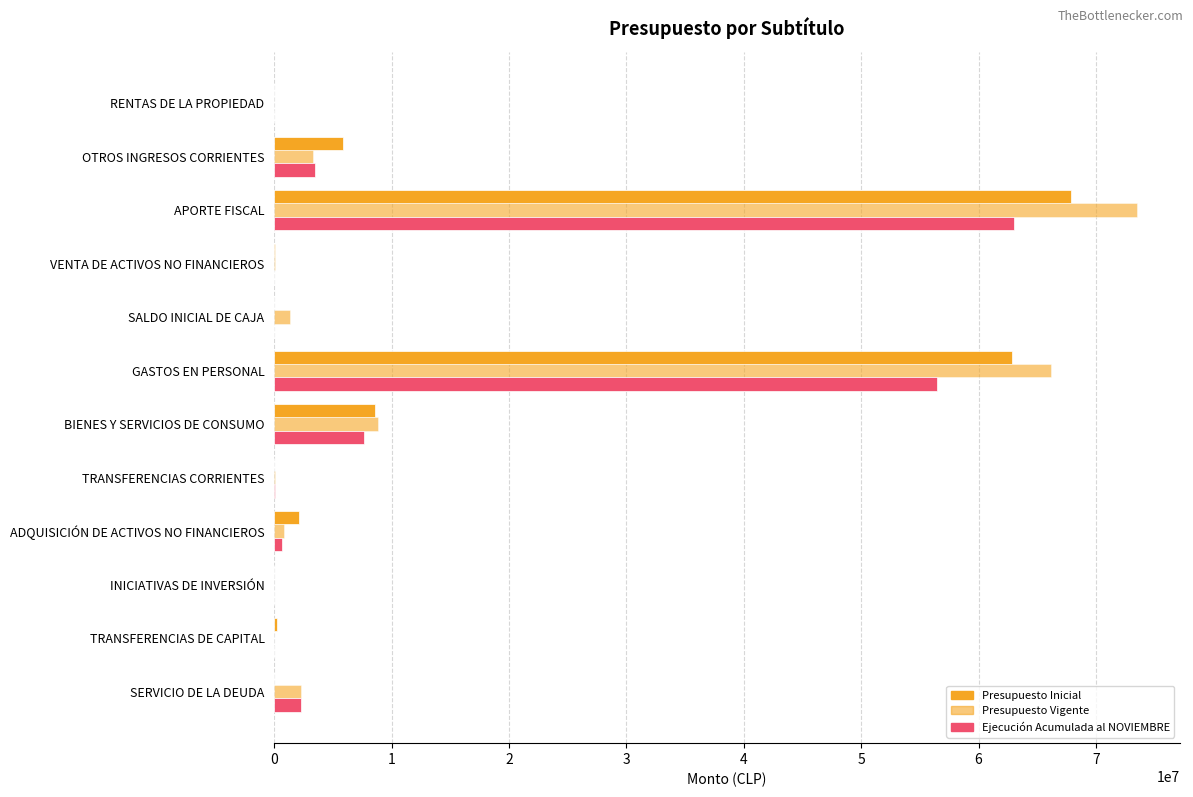

Reading left to right, extract all data points from this chart.

Presupuesto Inicial: 8721	5818806	67895410	23598	0	62843832	8561928	0	2074836	0	265939	0
Presupuesto Vigente: 8721	3278882	73484797	23598	1300000	66142474	8807518	44764	815949	9000	0	2276293
Ejecución Acumulada al NOVIEMBRE: 10930	3425993	62985200	9119	0	56440248	7606870	44697	666555	0	0	2276062